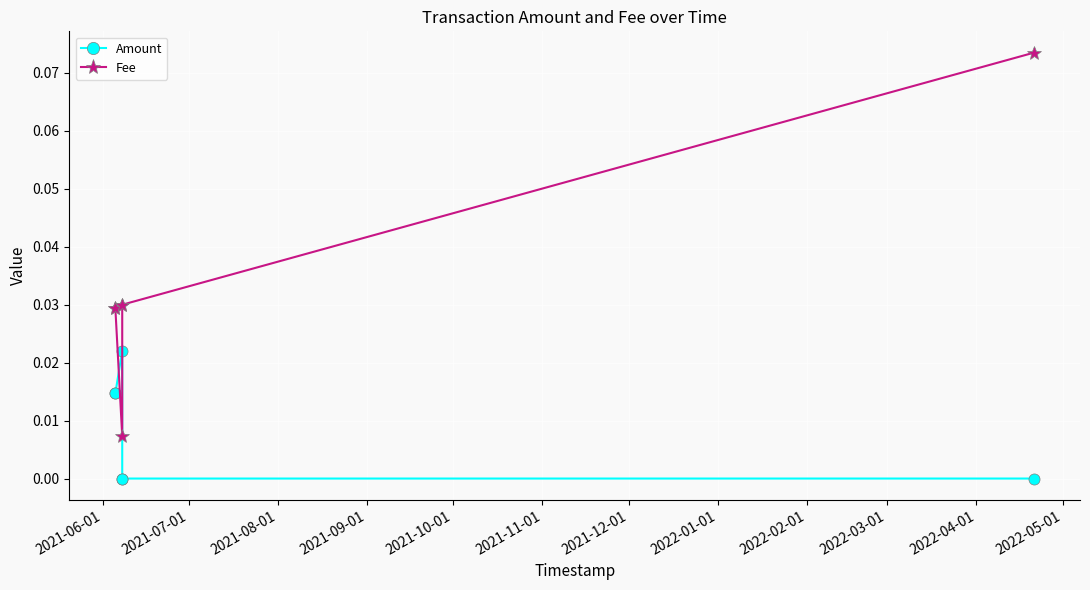

How many lines are shown in the chart?

2